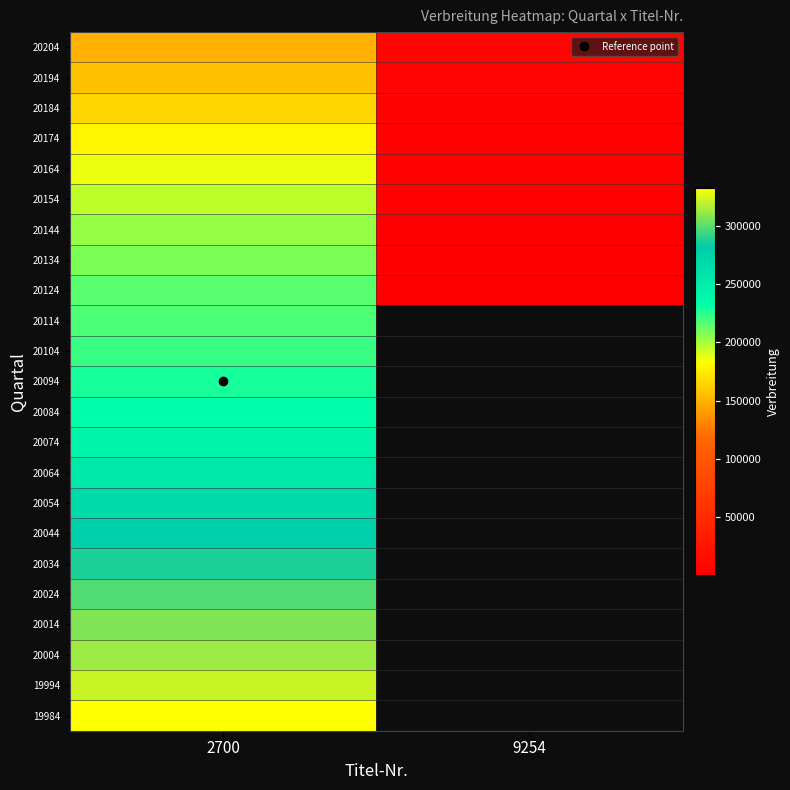

How many values in 20074 are above zero?

1